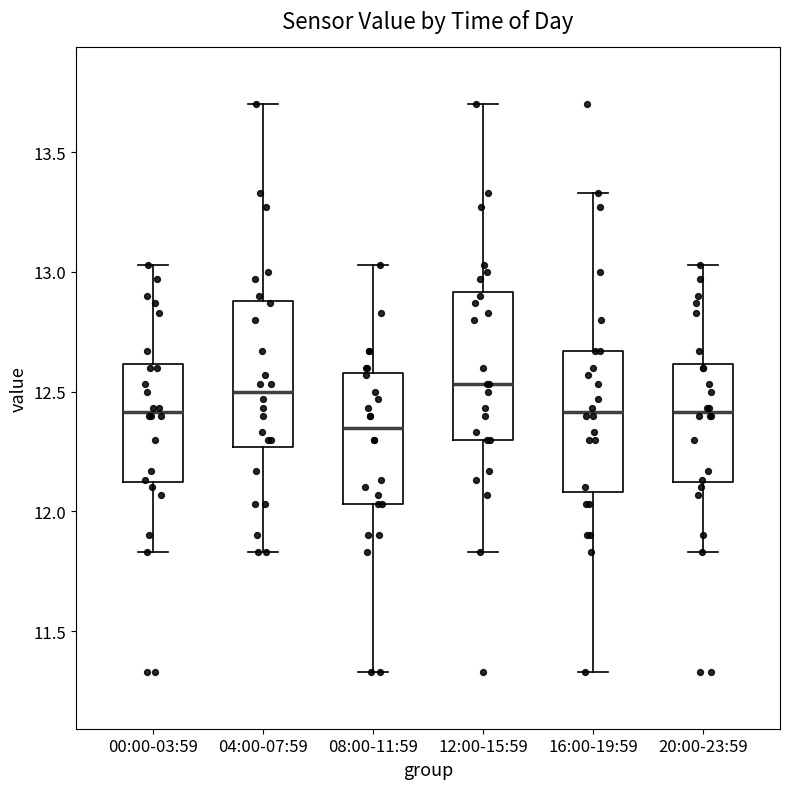

Where does the upper whisker of the box for 08:00-11:59 end on the y-axis? The values are not printed on the chart, so give them approximately, as read against the axis.

13.05